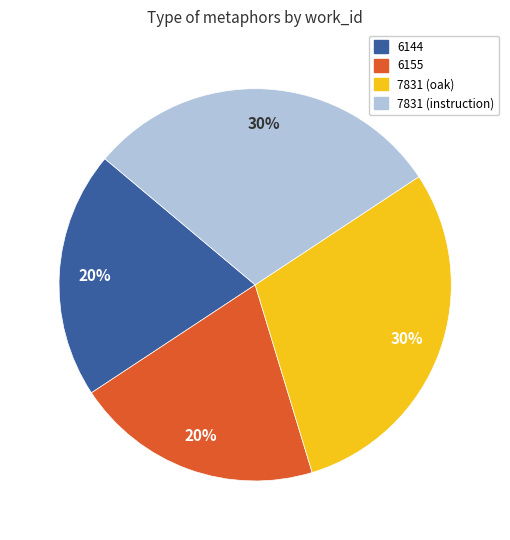

To the nearest percent, what percentage of the pie is 7831 (instruction)?

30%